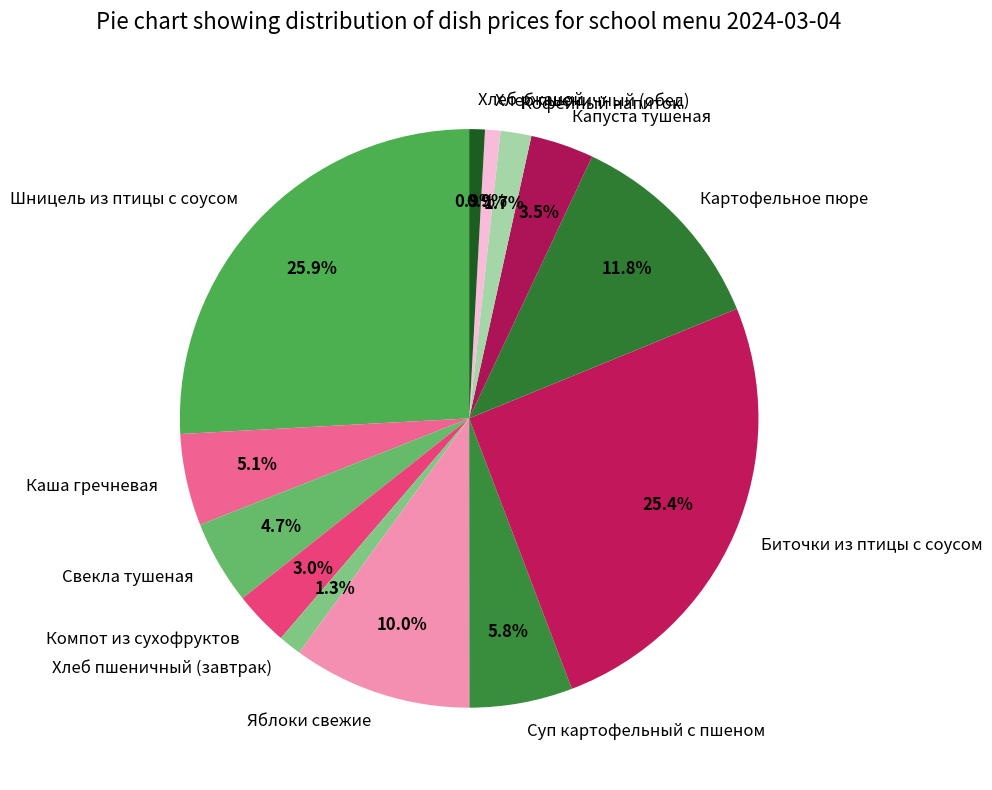

How many slices are in this pie chart?

13